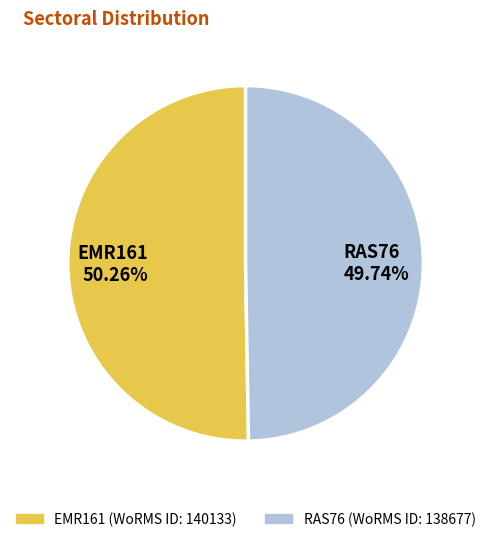

To the nearest percent, what is the difference between the RAS76 and EMR161 slice percentages?

1%